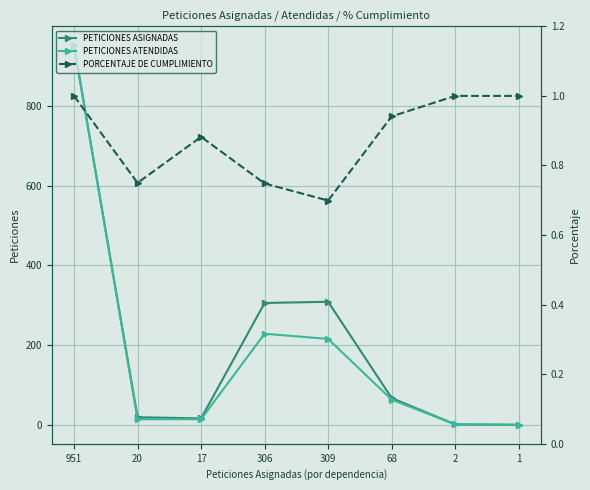

Which has a higher value, 2 or 309?

309